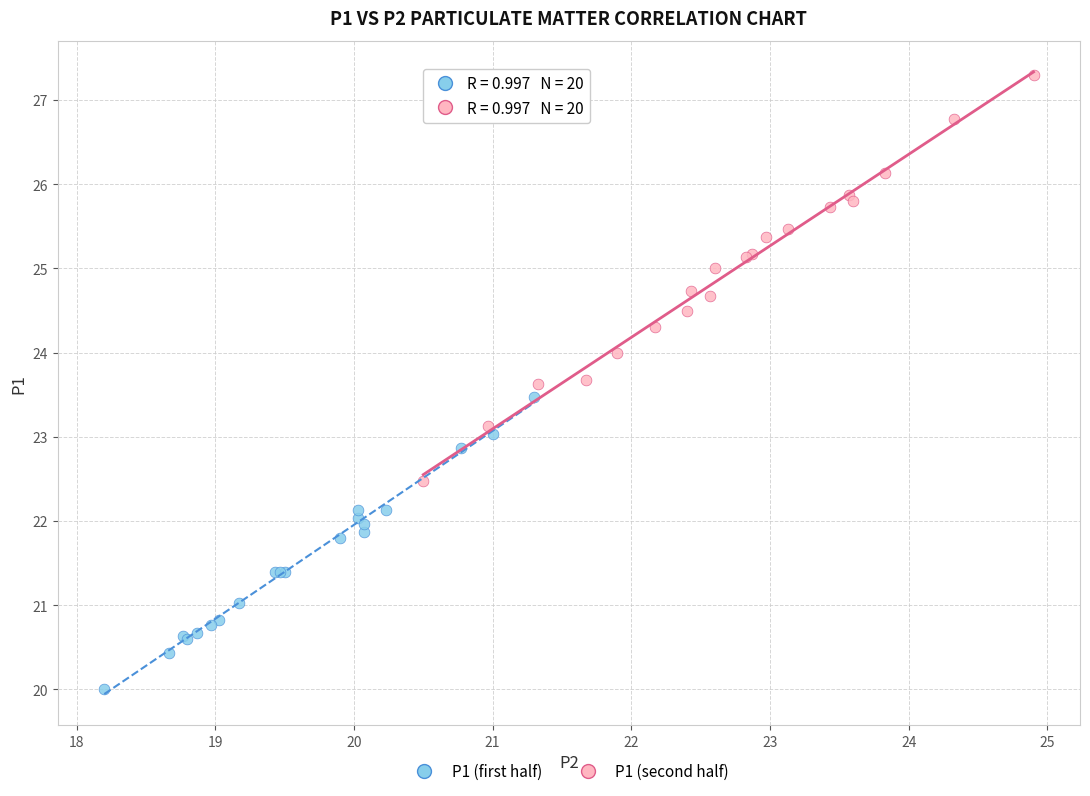

Which series reaches the minimum Y coordinate?

P1 (first half)